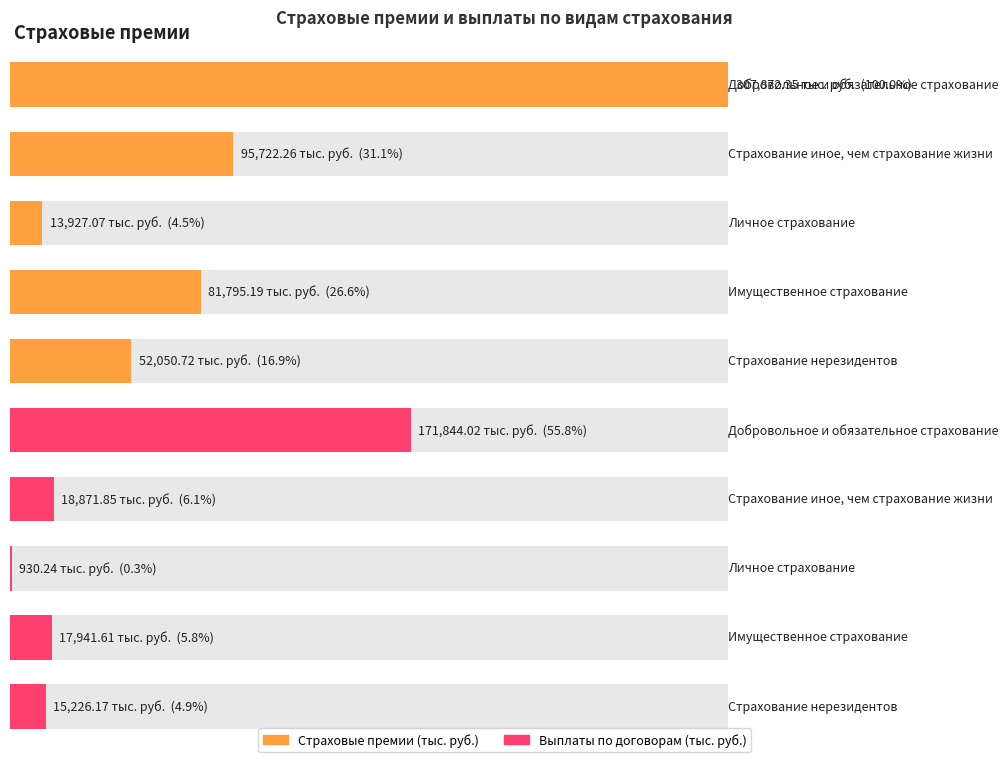

List the series in order of their peak value, highest first.

Страховые премии (тыс. руб.), Выплаты по договорам (тыс. руб.)